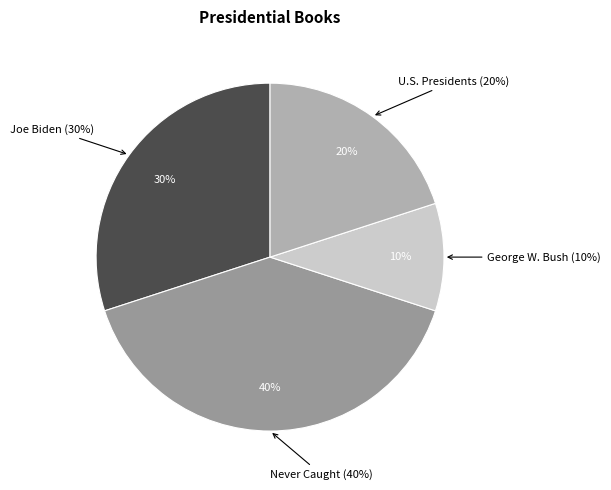

What percentage is NOT represented by George W. Bush?

90.0%